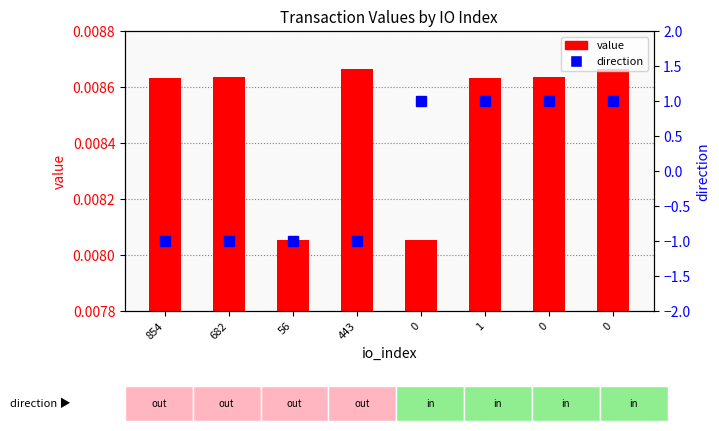

What is the label of the 8th bar from the right?

854